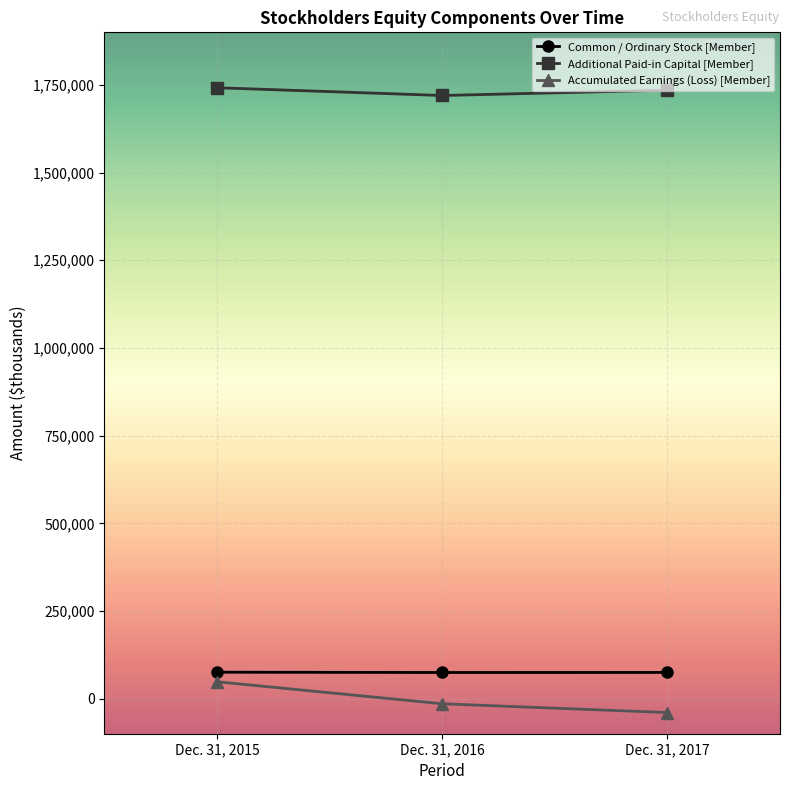

What is the average value of the Additional Paid-in Capital [Member] series?

1732324